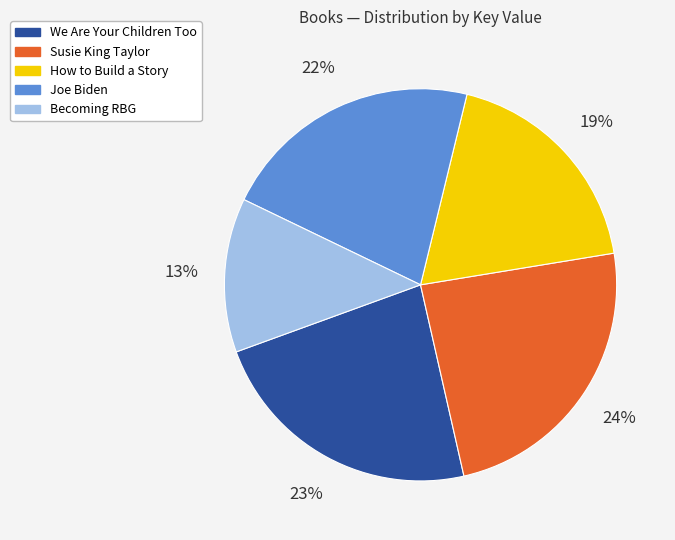

Does Joe Biden account for over 50% of the chart?

No